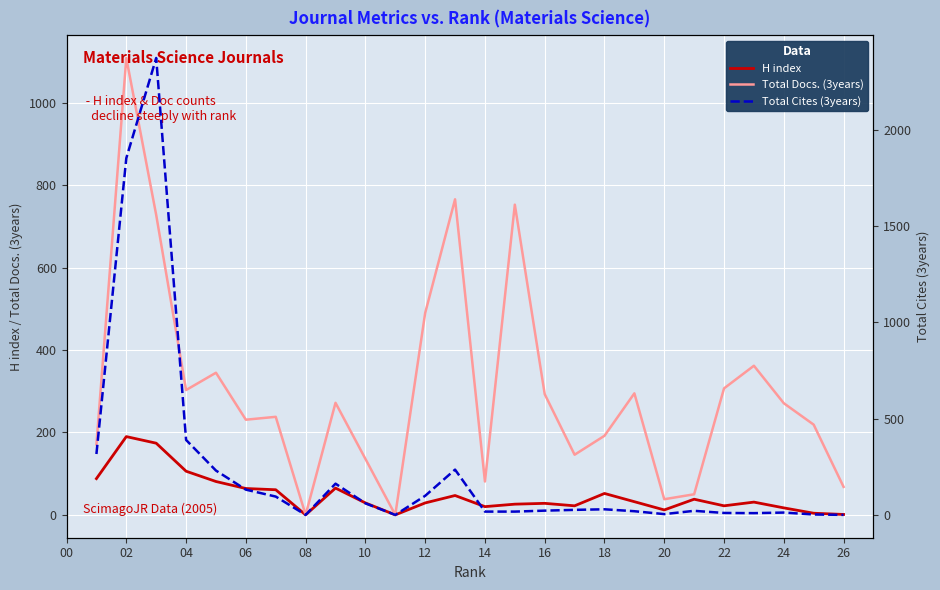

Reading left to right, what are all the values shown in this chart?

H index: 88	190	174	106	81	64	61	0	65	29	0	29	47	20	26	28	22	52	32	12	38	22	31	17	4	1
Total Docs. (3years): 171	1109	728	303	345	231	238	0	272	136	0	490	766	81	753	293	146	192	295	38	50	307	362	271	219	68
Total Cites (3years): 316	1852	2372	389	230	131	95	0	162	60	0	99	235	17	17	22	26	29	19	4	21	10	9	12	2	0